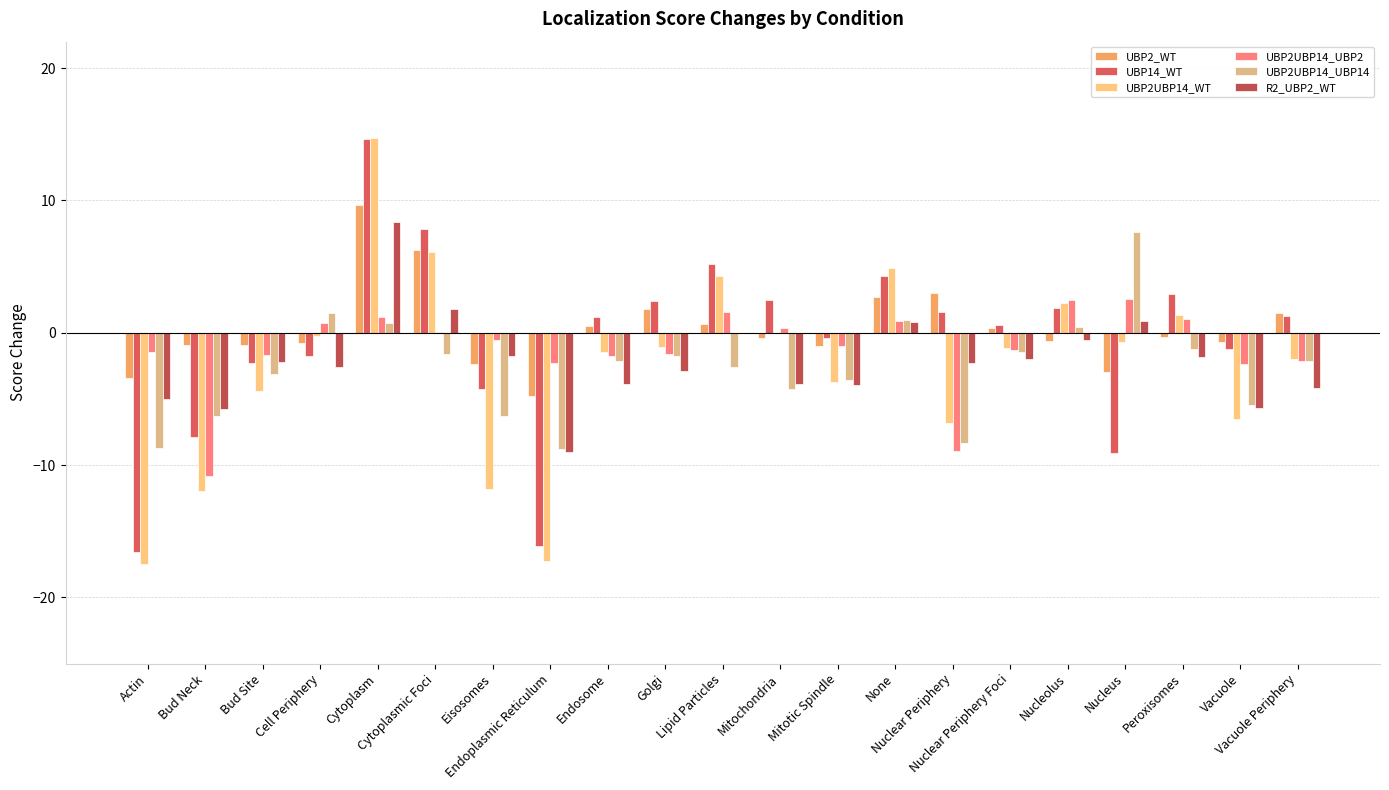

What is the label of the 8th bar from the right?

None